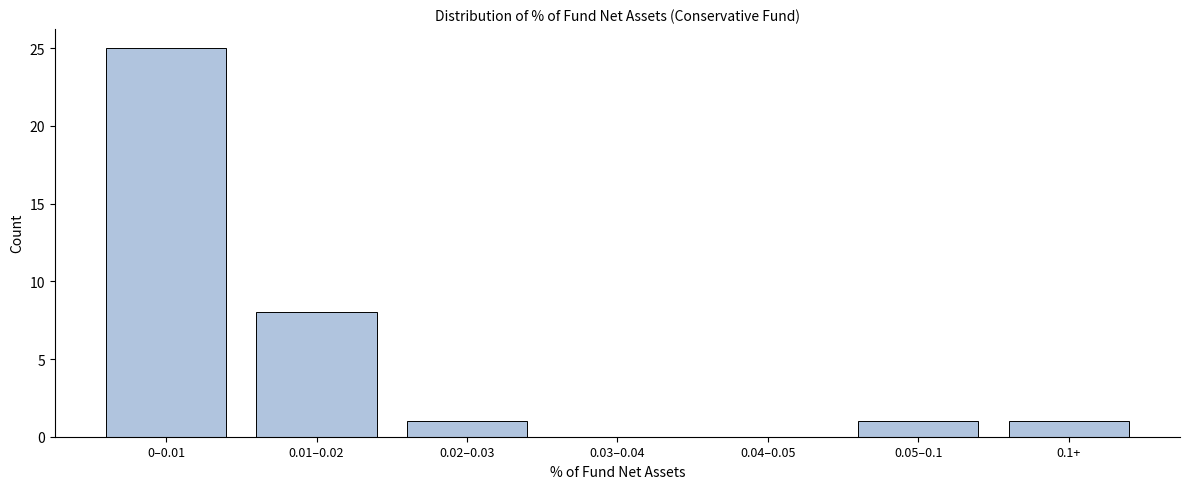

Reading left to right, transcribe all the data shown in this chart.

0–0.01=25	0.01–0.02=8	0.02–0.03=1	0.03–0.04=0	0.04–0.05=0	0.05–0.1=1	0.1+=1